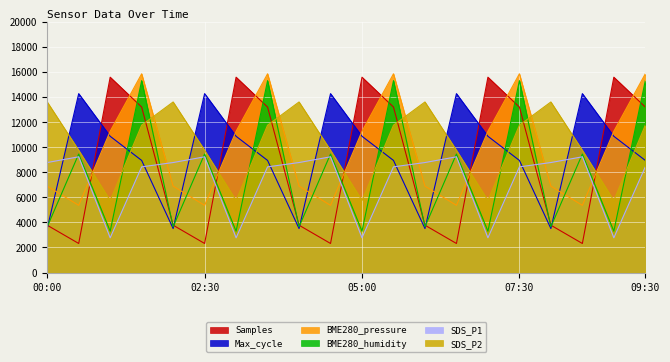

What is the value of the SDS_P2 point at the 4th from the left?

11750.0